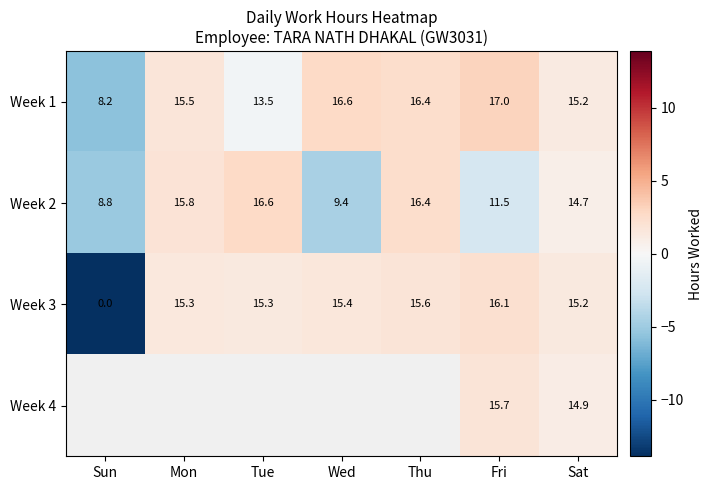

At which label does Week 1 reach its peak?

Fri